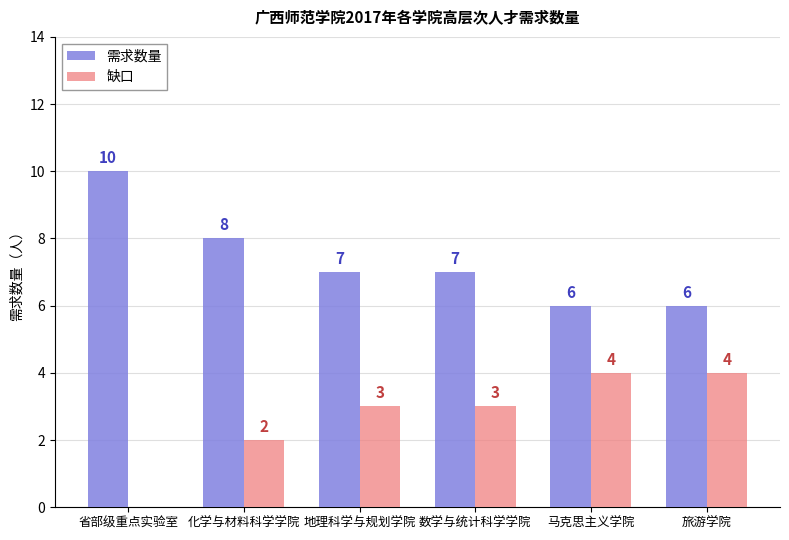

What is the difference between the 缺口 values at 马克思主义学院 and 数学与统计科学学院?

1